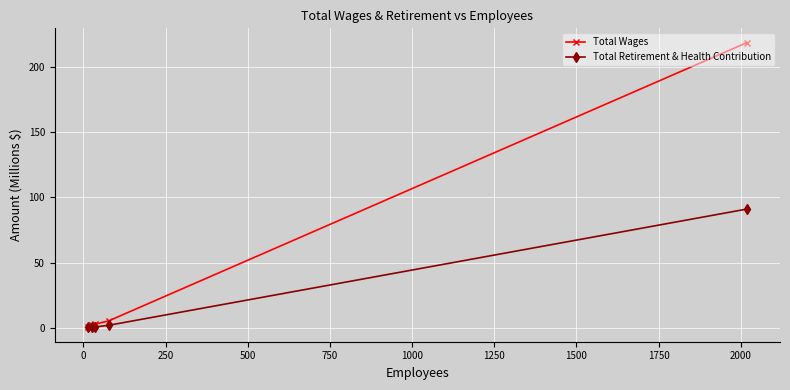

Rank the series by their maximum value, from lowest to highest.

Total Retirement & Health Contribution, Total Wages